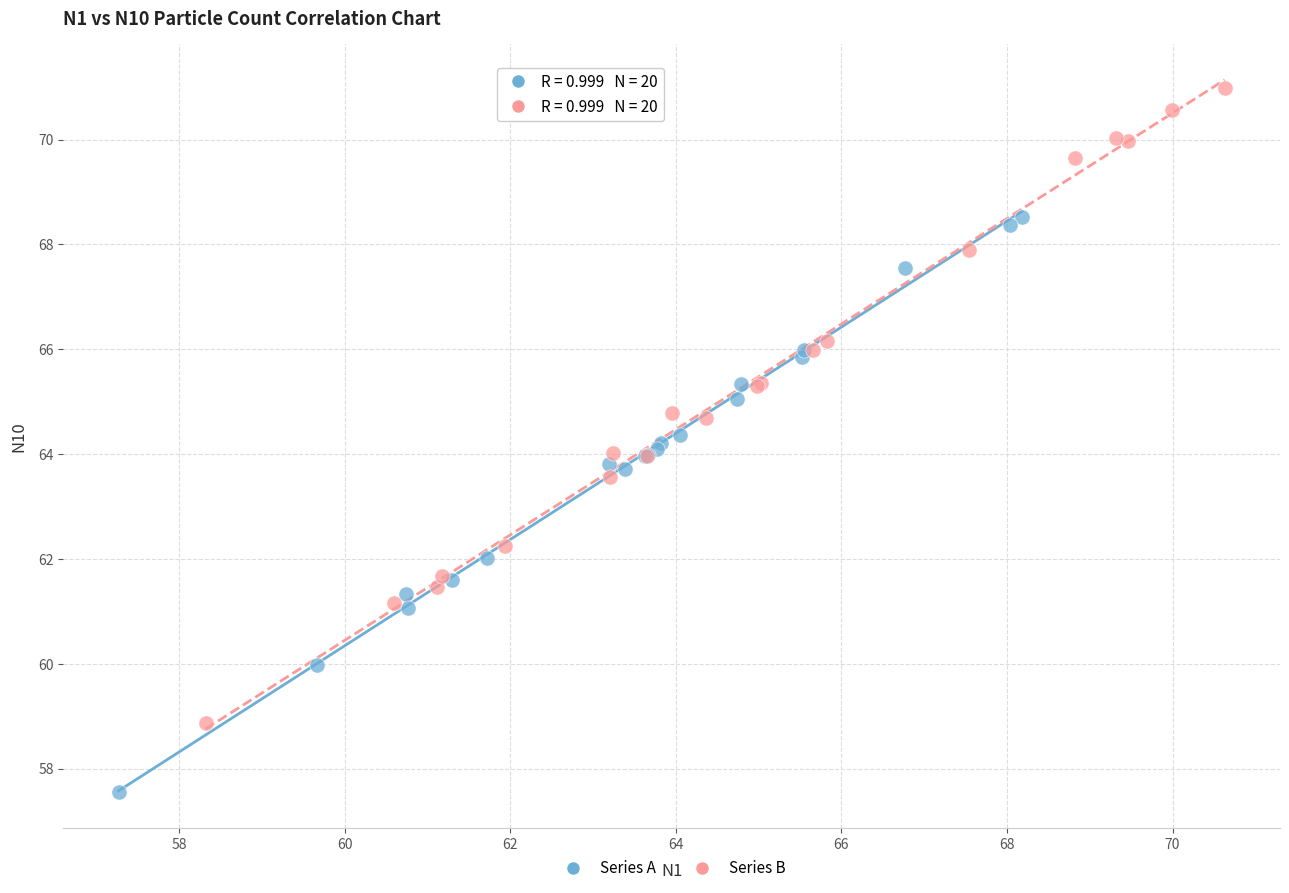

Which series reaches the maximum Y coordinate?

Series B